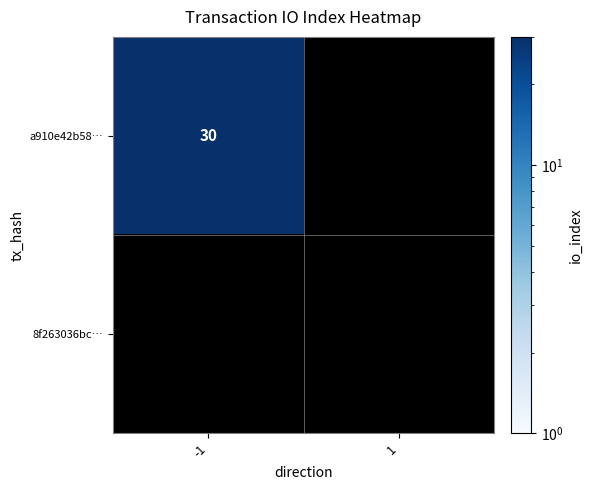

At which category is the sum across all series the highest?

-1